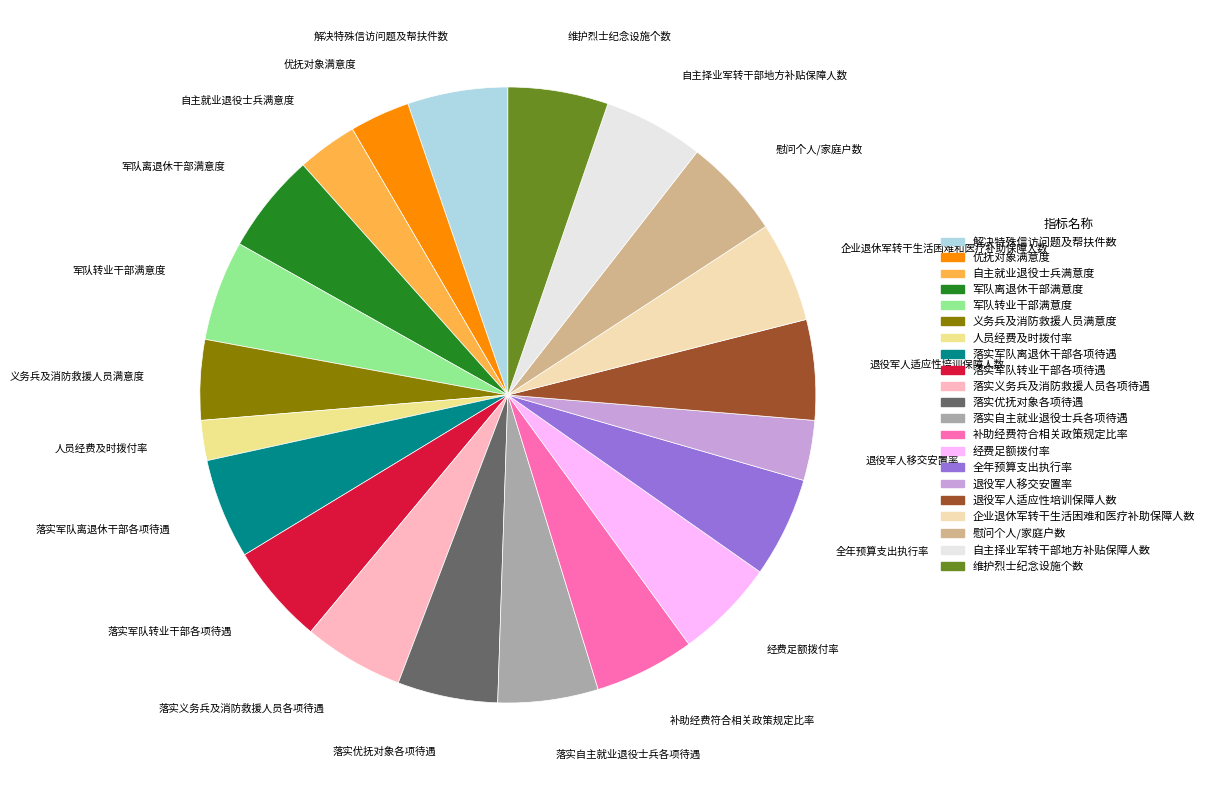

Is there any slice that represents more than half of the pie?

No